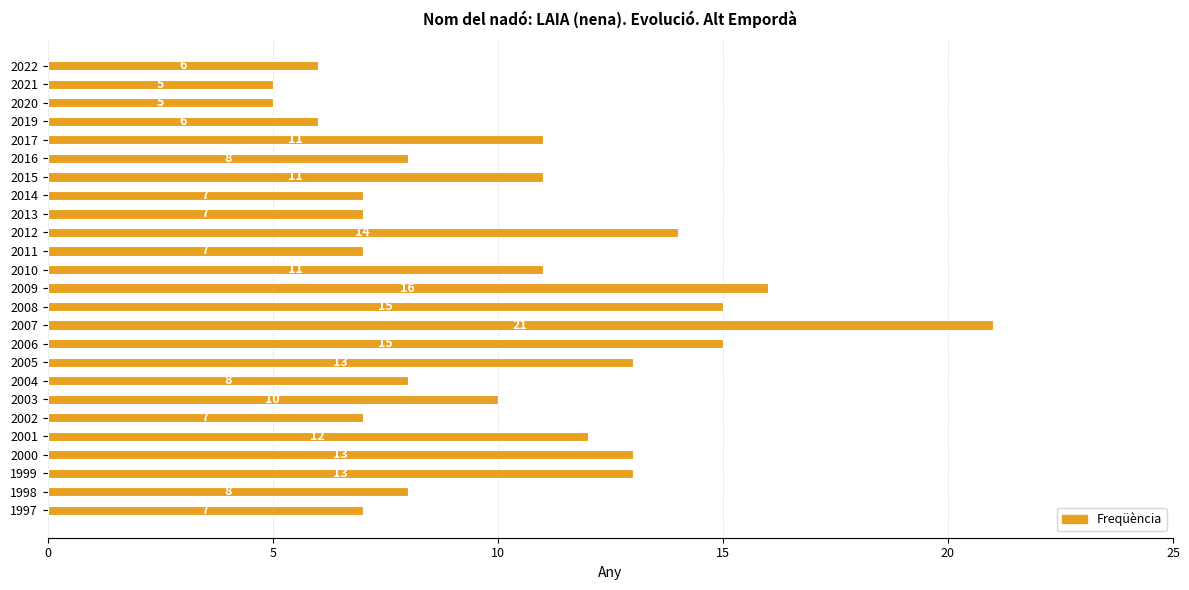

What is the difference between the maximum and minimum values?

16